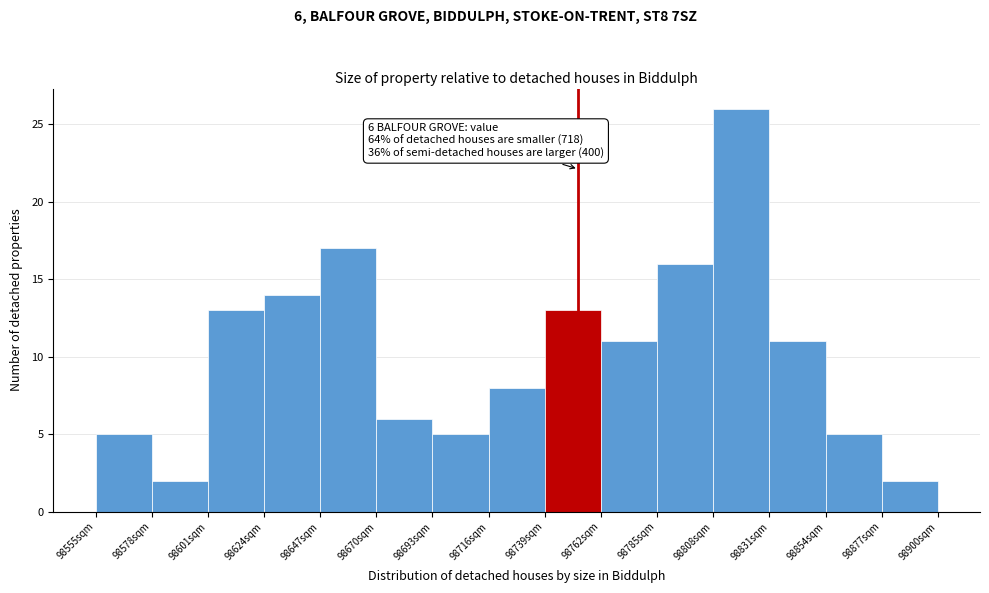

Over which range of the x-axis is the bar tallest?

98808 to 98831